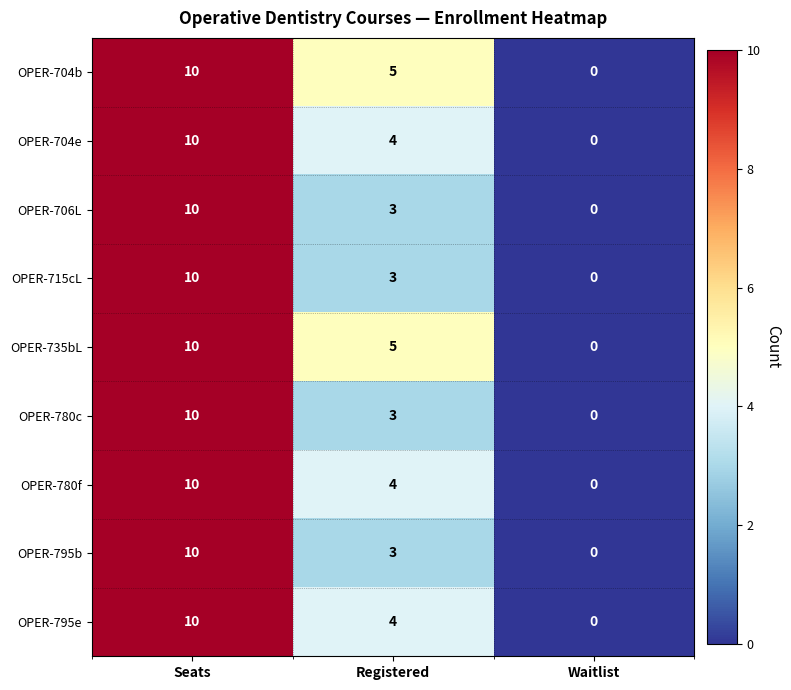

Where does the OPER-780c series first go above 3?

Seats